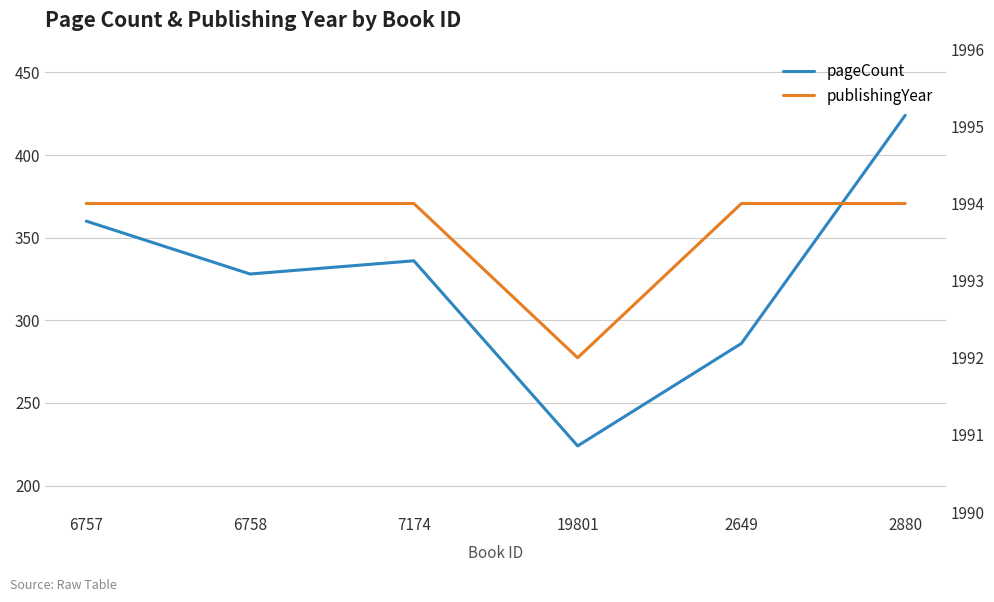

At which category does the chart reach its peak across all series?

6757